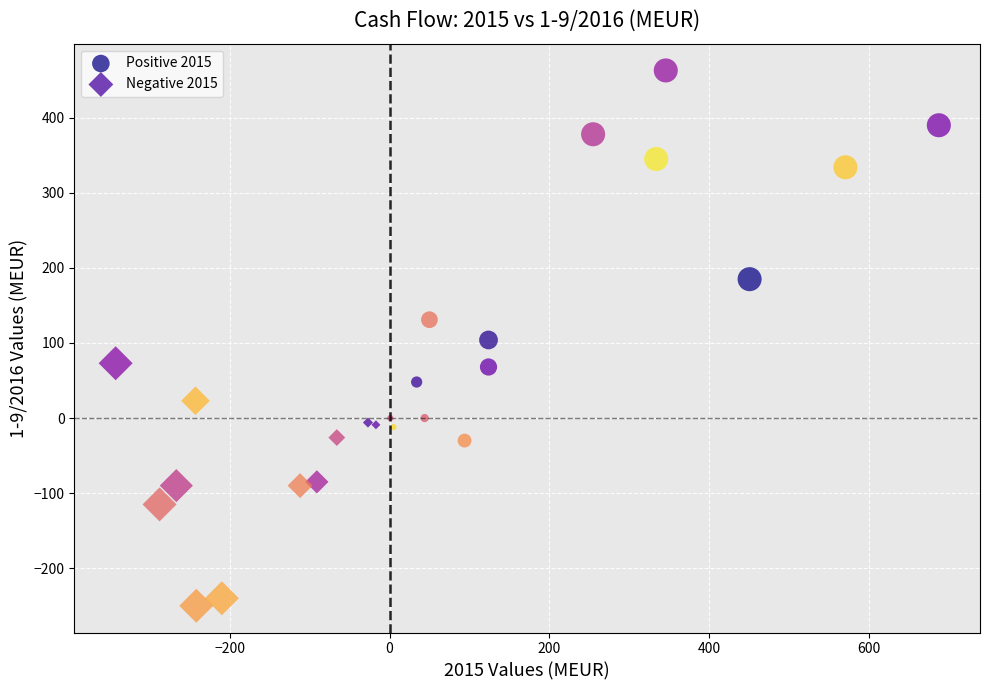

Which series contains the highest Y value?

Positive 2015